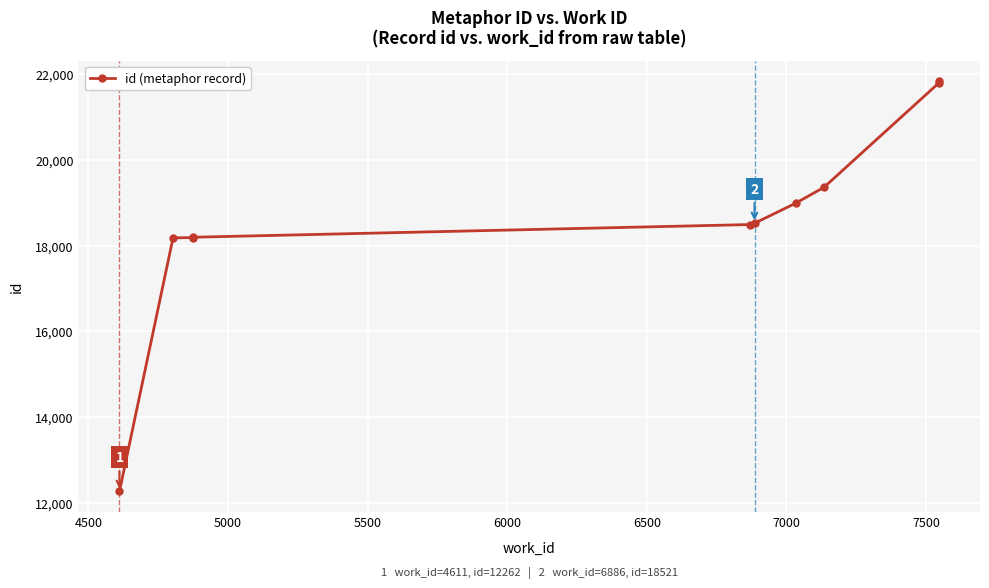

How many lines are shown in the chart?

1